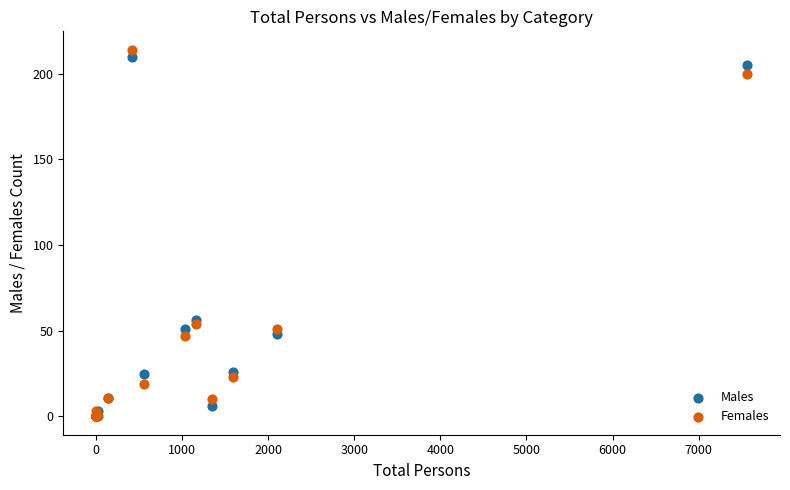

What are all the series names shown in the legend?

Males, Females